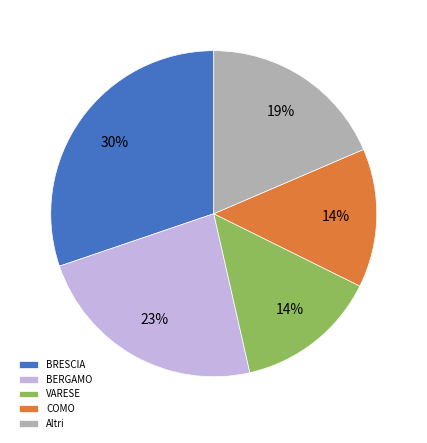

How many slices are in this pie chart?

5